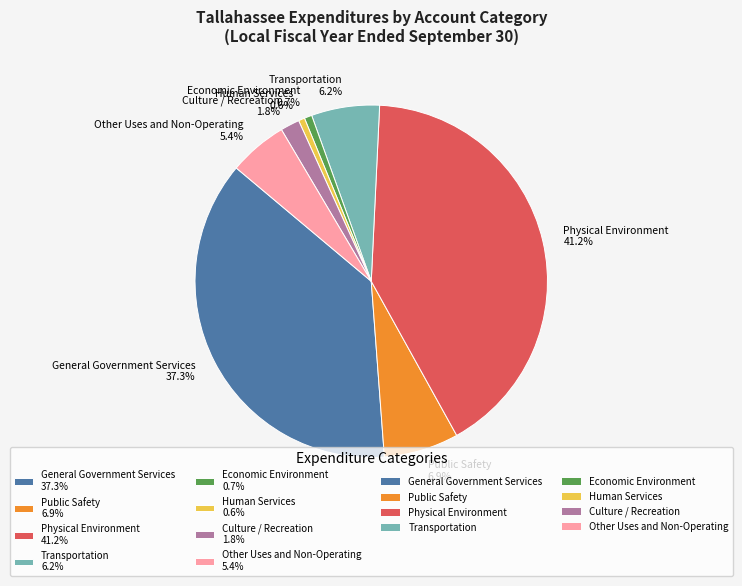

What percentage is the General Government Services slice, to the nearest percent?

37%